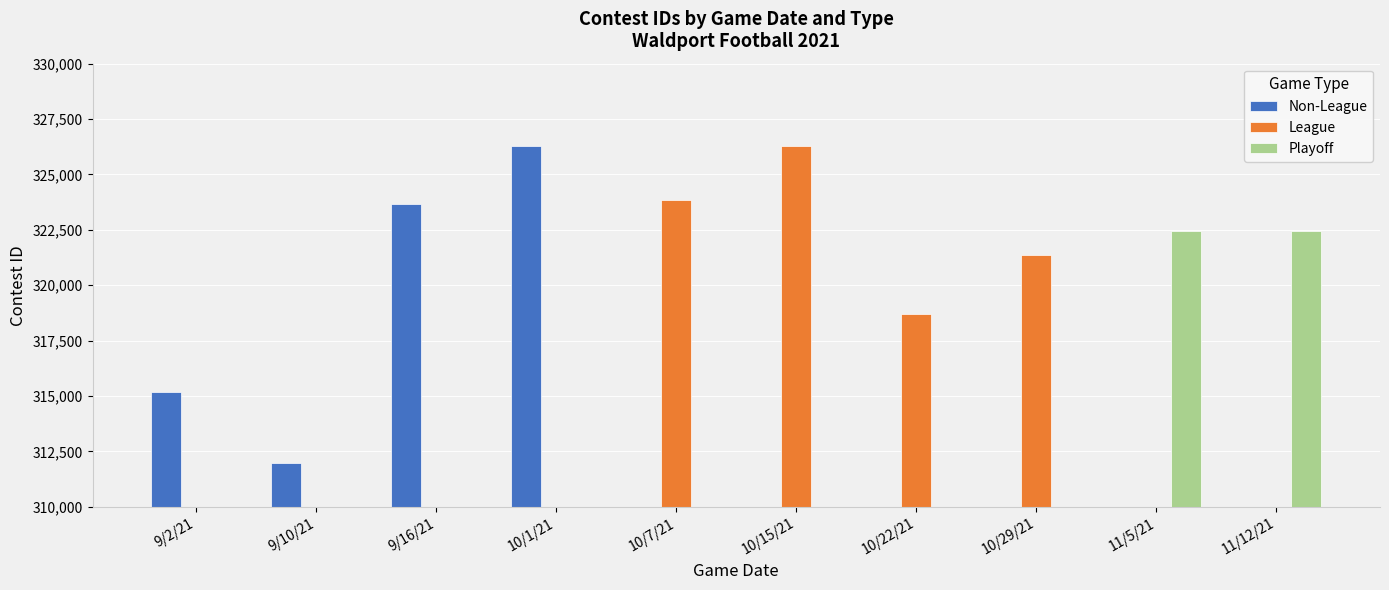

How many groups of bars are there?

10